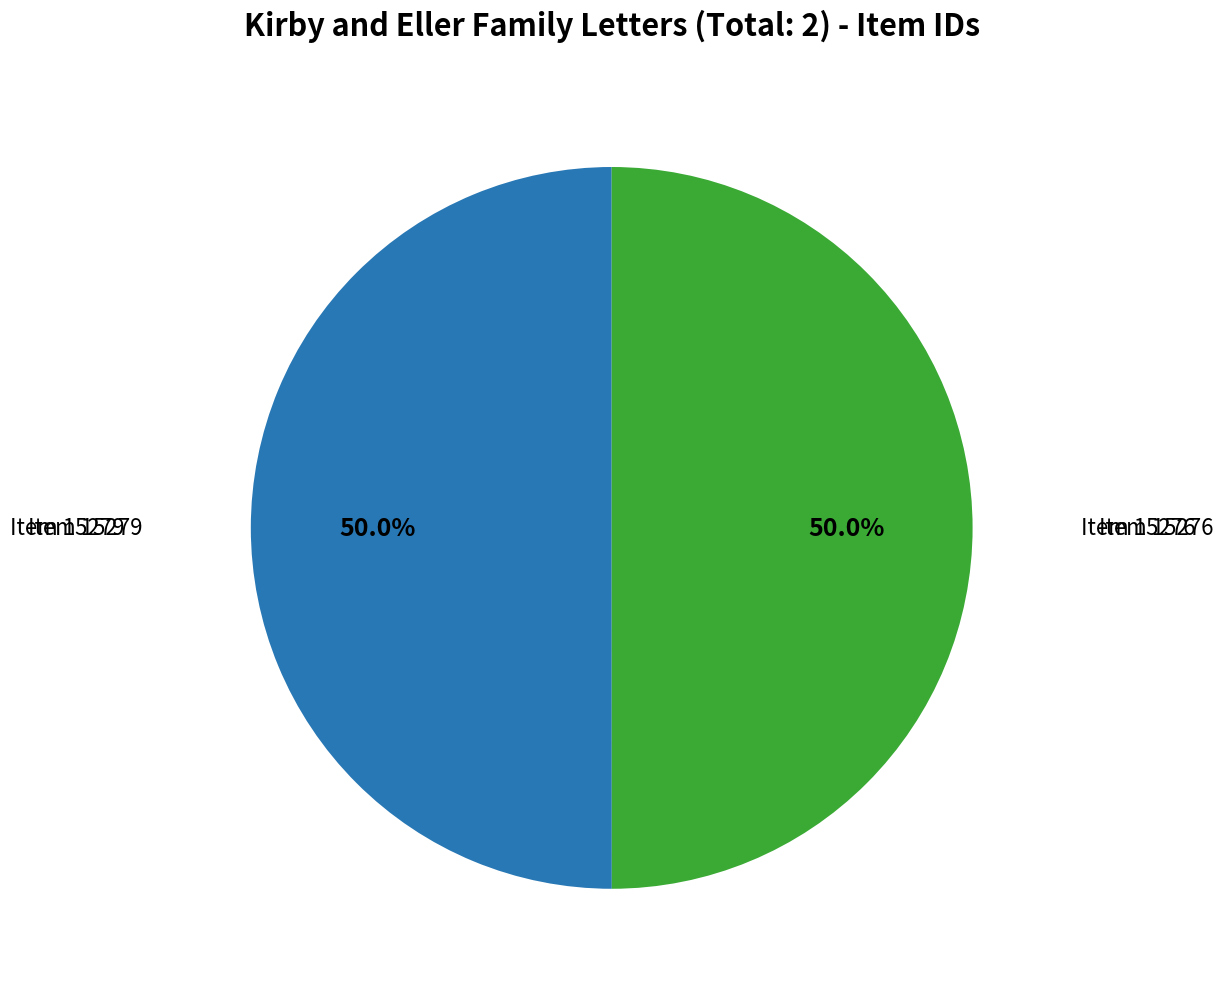

Approximately how many times larger is the value at Item 15279 compared to Item 15276?

1.0